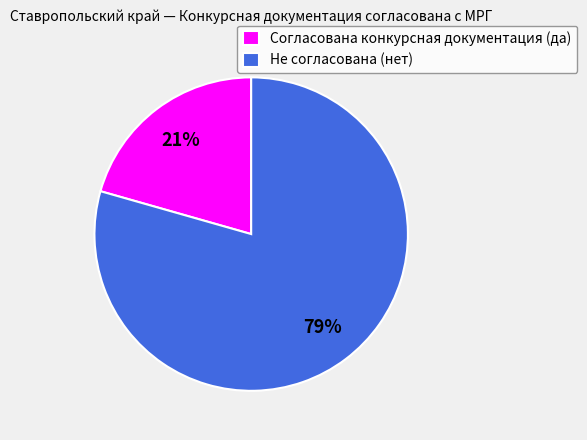

Does Не согласована (нет) represent more than half of the total?

Yes